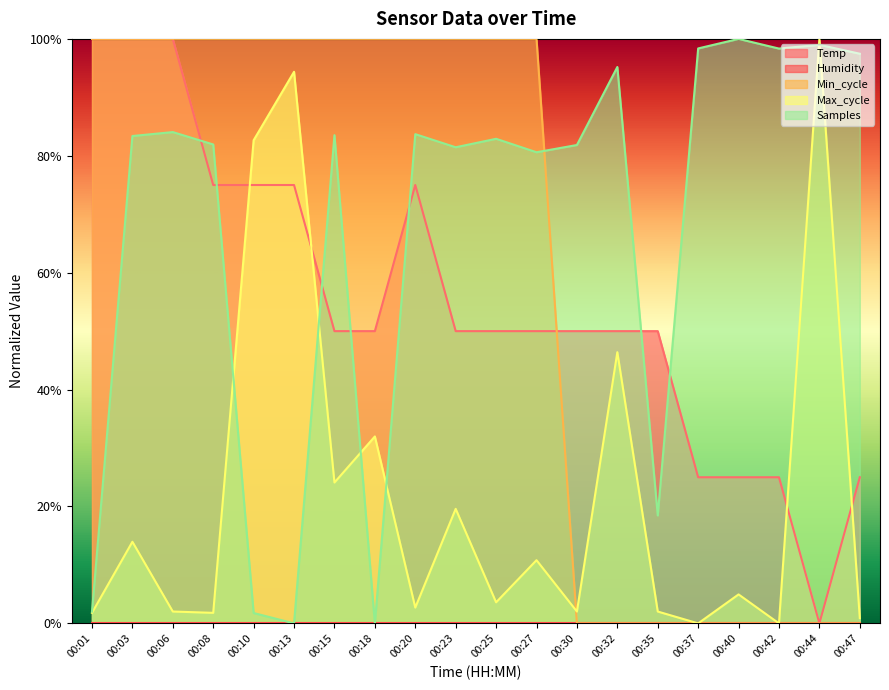

What is the value of the Max_cycle point at the 7th from the left?

0.2